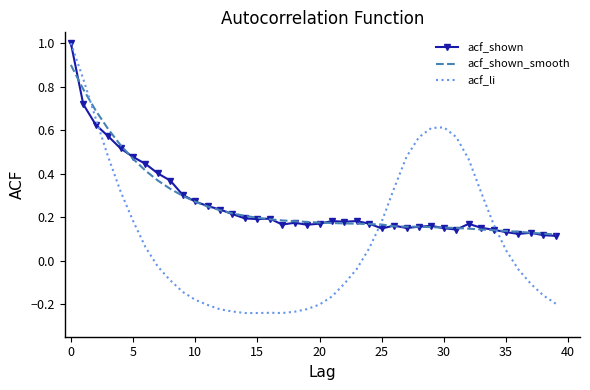

Which series has the widest spread of values?

acf_li